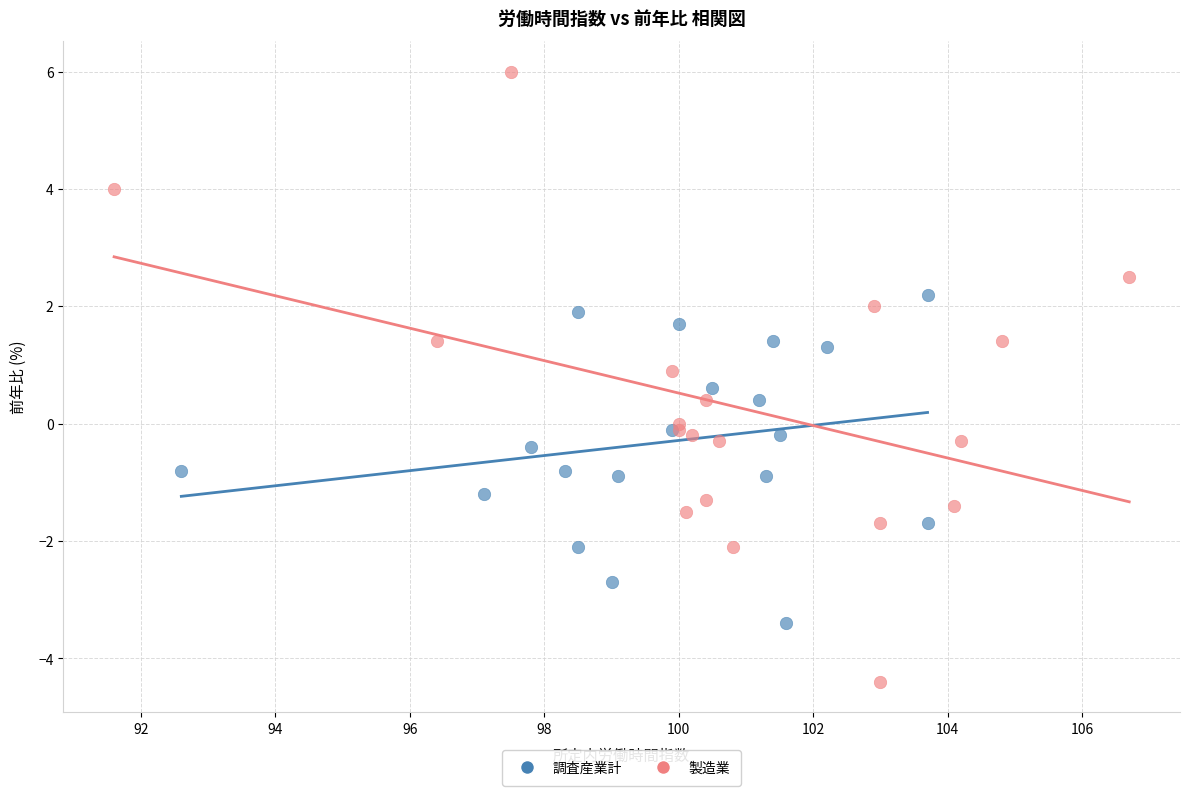

Which series has the widest spread of Y values?

製造業